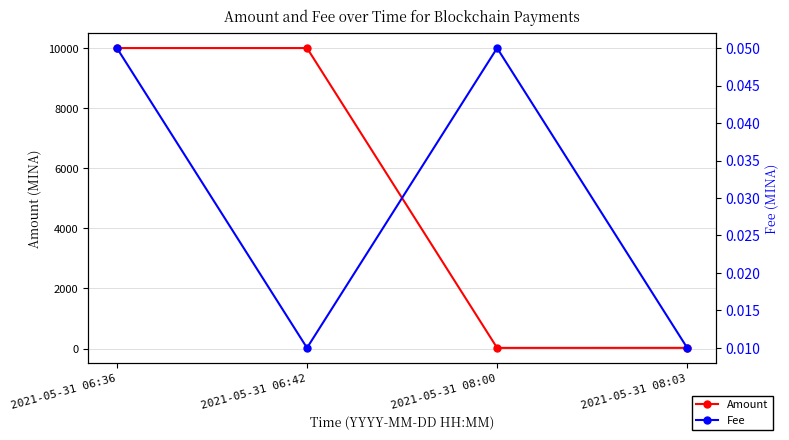

At which category is the sum across all series the highest?

2021-05-31 06:42